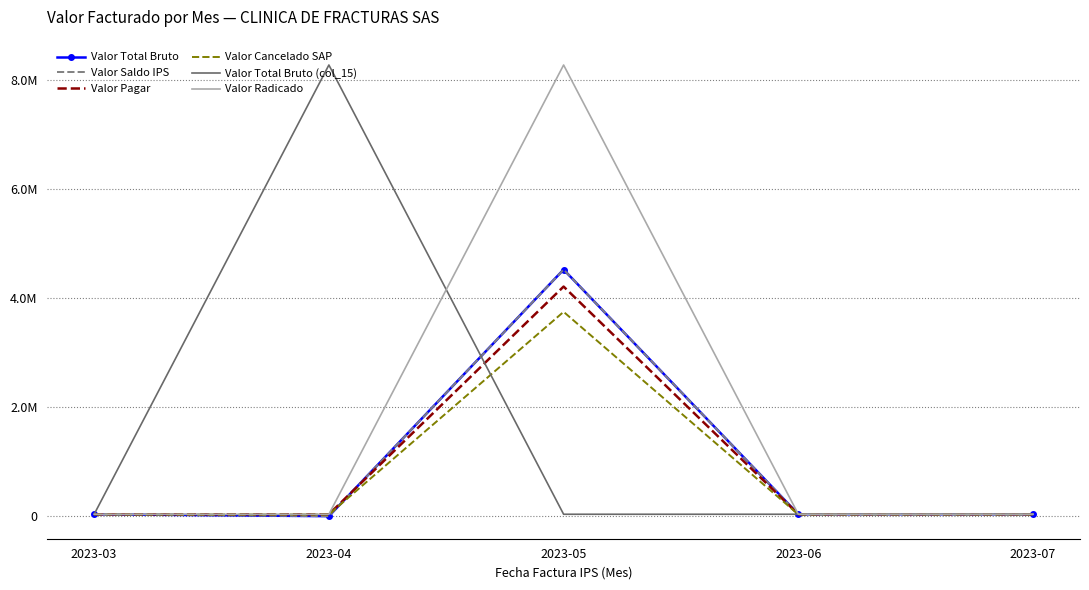

True or false: Valor Pagar and Valor Total Bruto (col_15) cross at least once.

True